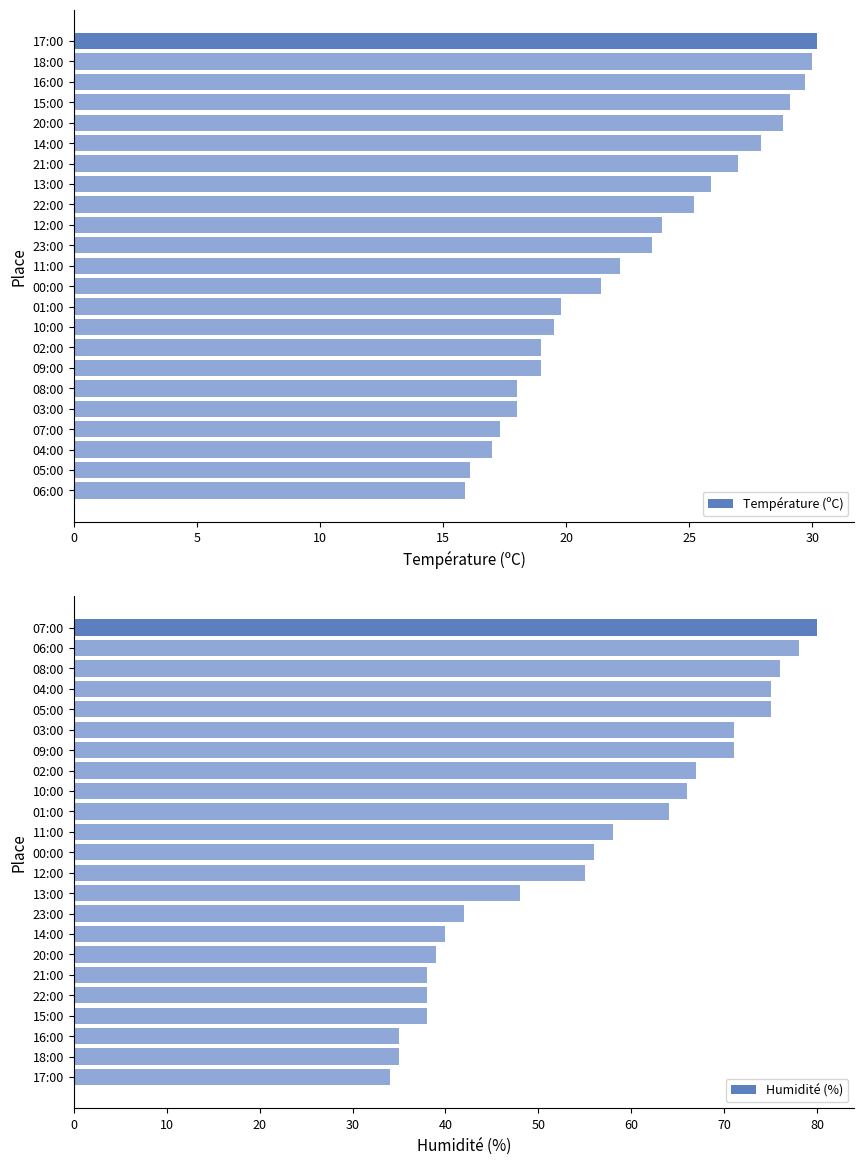

What is the sum of the Température (ºC) values at 10:00 and 11:00?

41.7